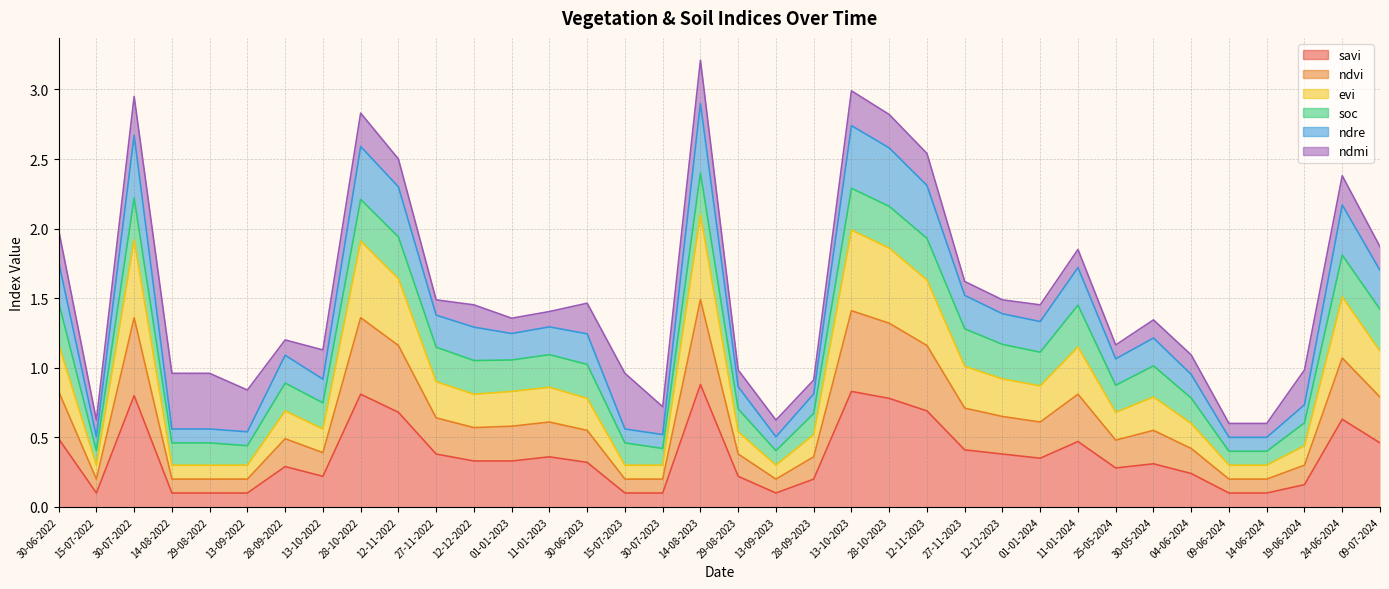

In evi, how many points are lower than both neighbors (excluding endpoints)?

6